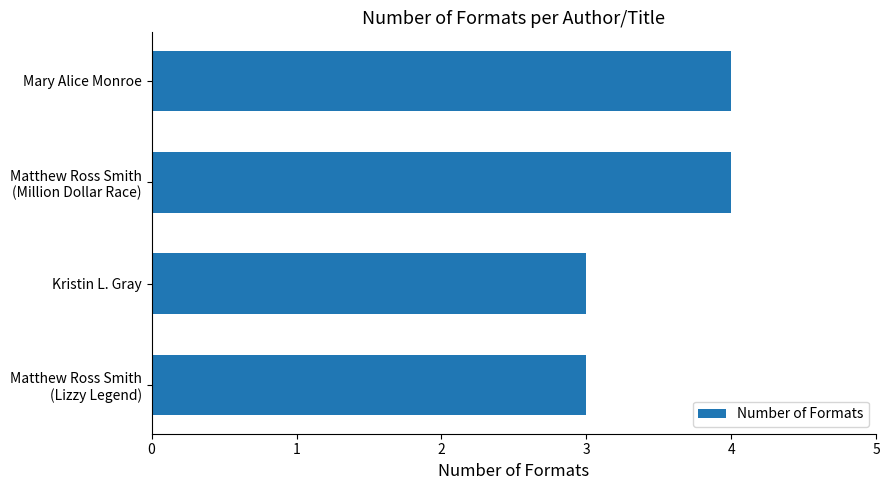

What is the maximum value shown in the chart?

4